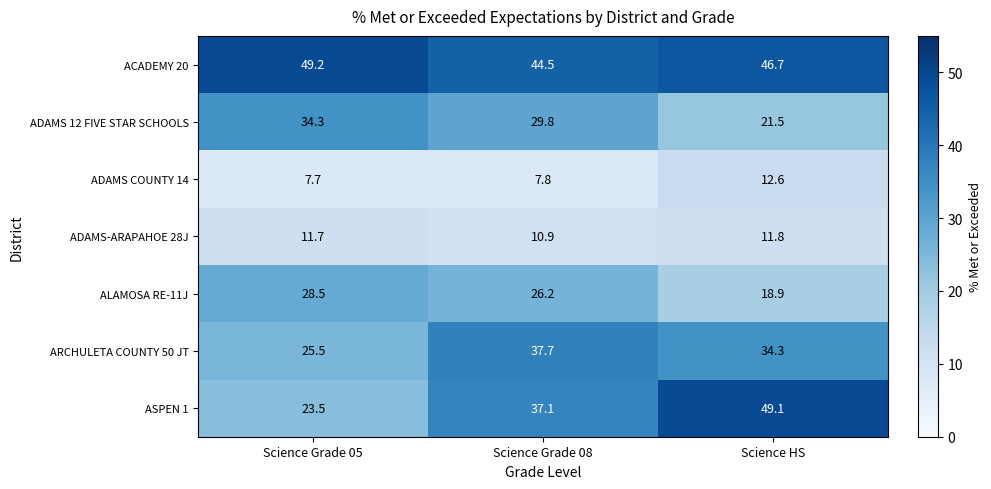

What is the smallest value displayed?

7.7